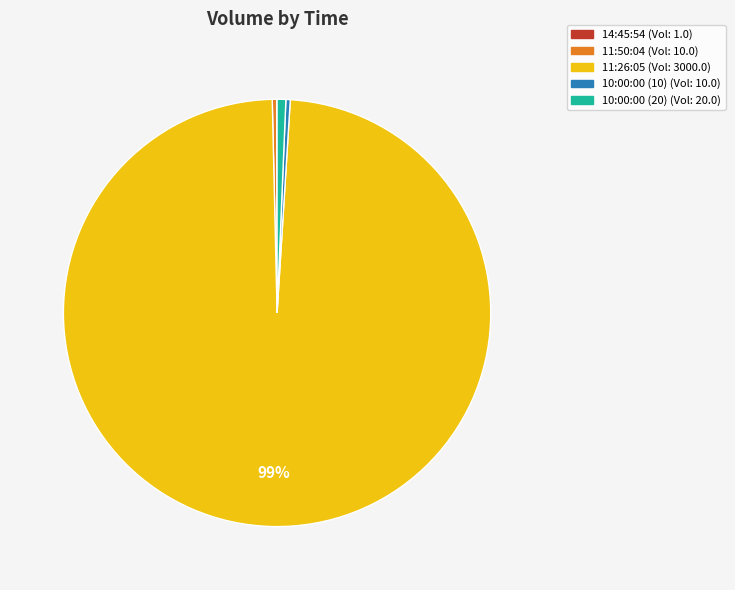

To the nearest percent, what is the difference between the largest and smallest slice percentages?

99%